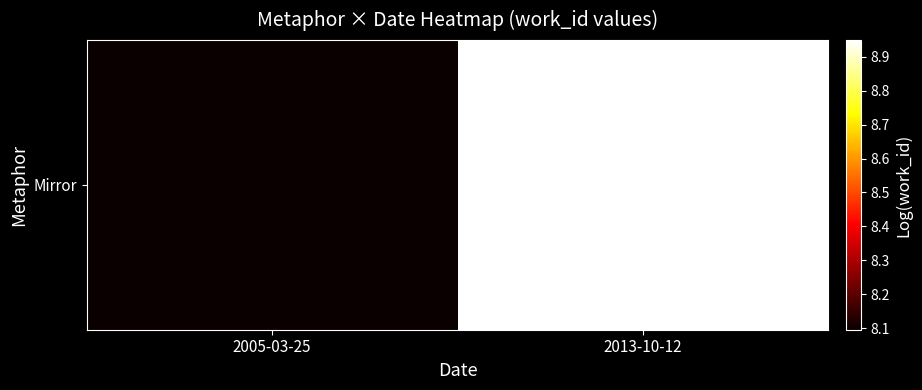

The chart shows a value of 5.0 at 2013-10-12. True or false?

False